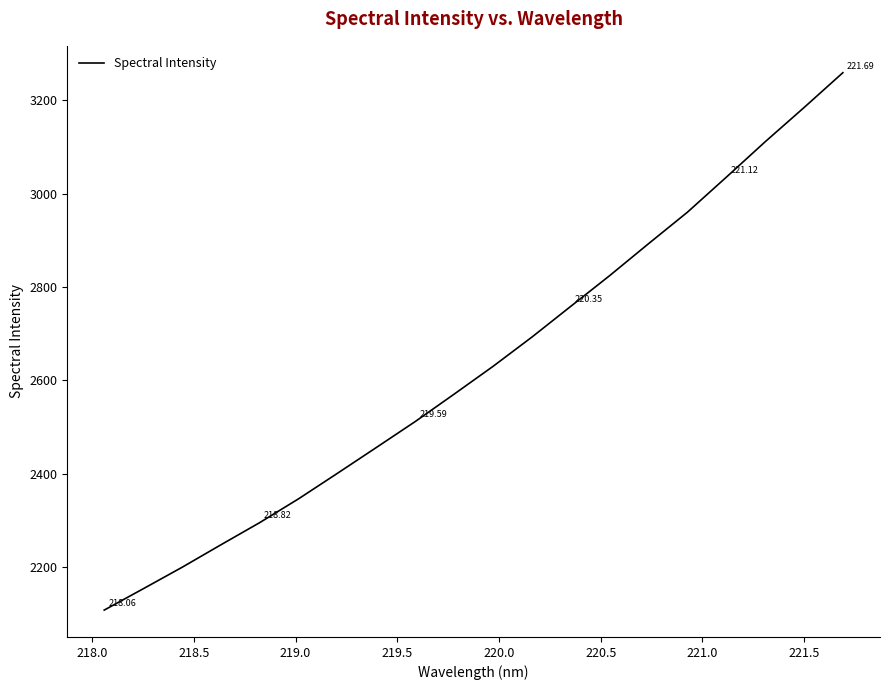

What is the difference between the maximum and minimum values?

1151.1